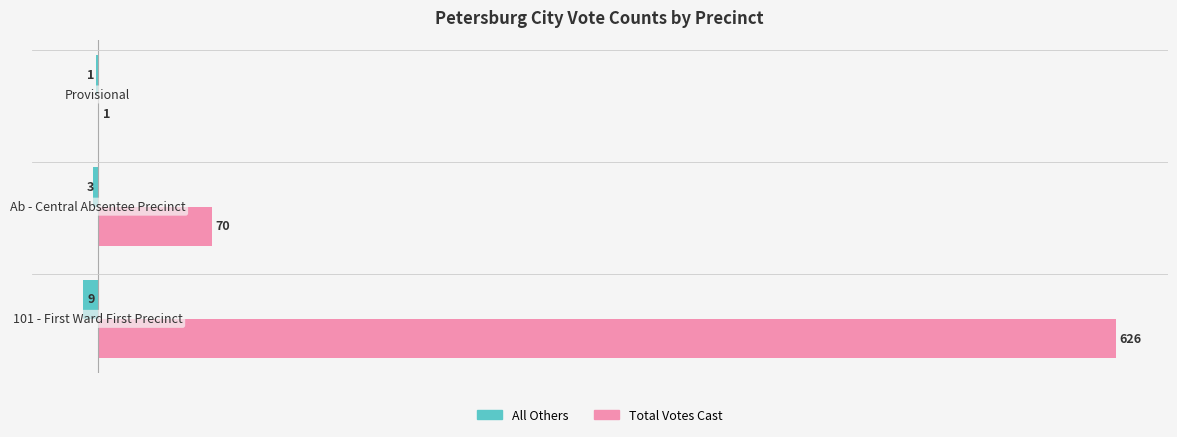

Which series has the largest total across all categories?

Total Votes Cast